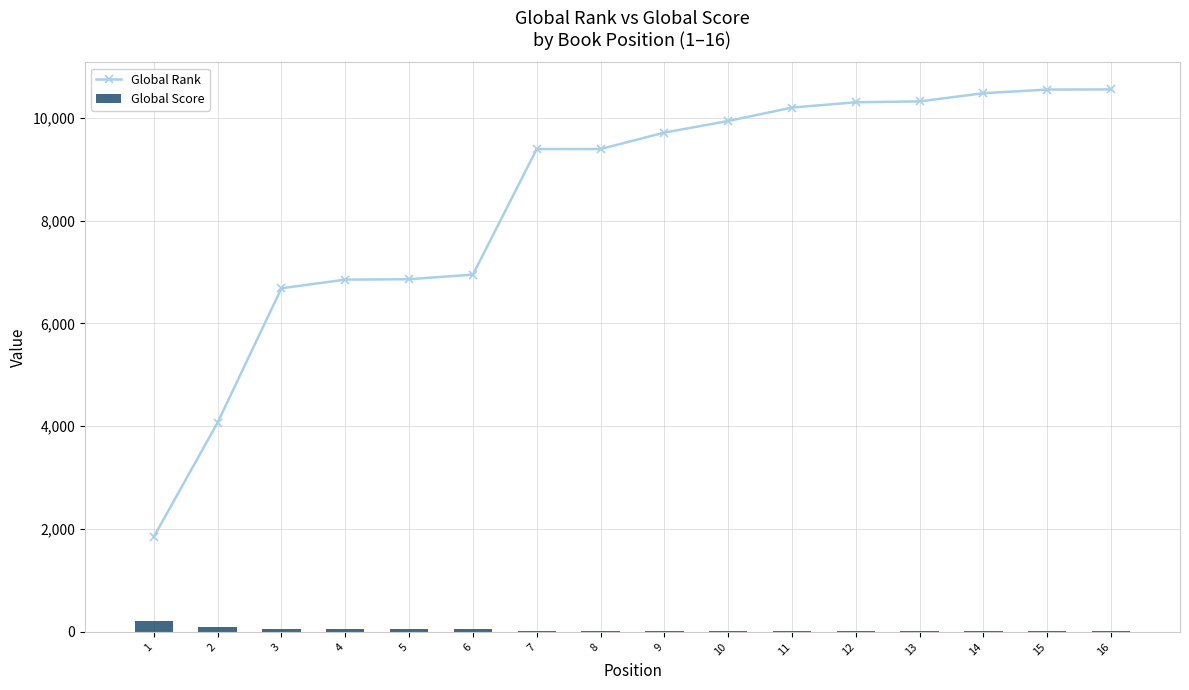

What is the maximum value for Global Rank?

10553